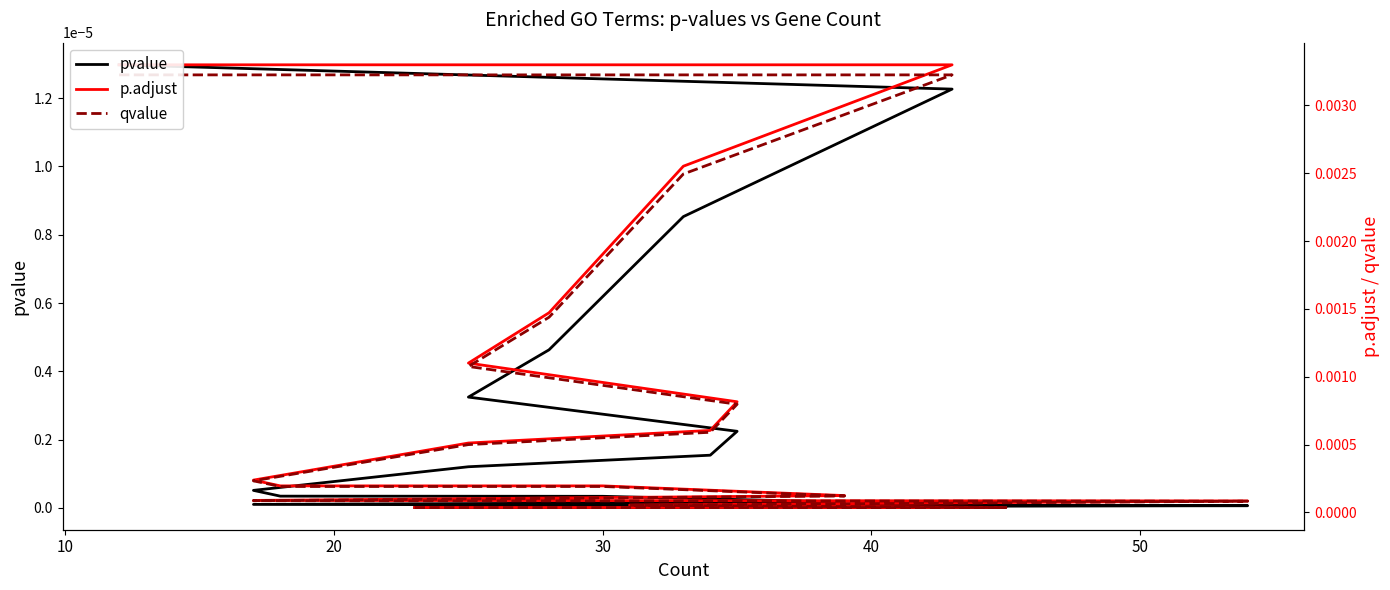

True or false: p.adjust and qvalue intersect in this chart.

False